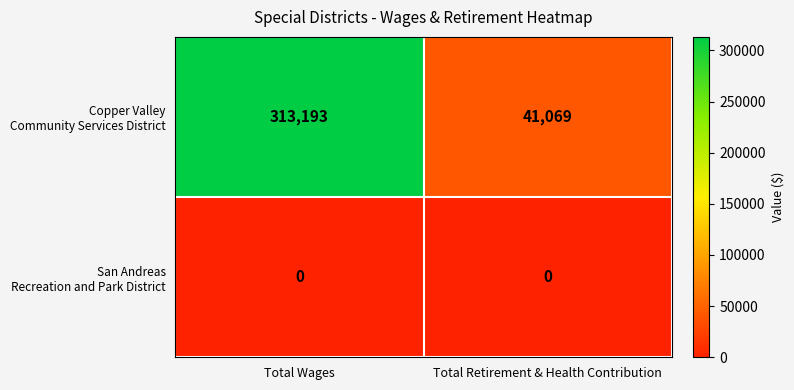

At which category does the chart reach its peak across all series?

Total Wages